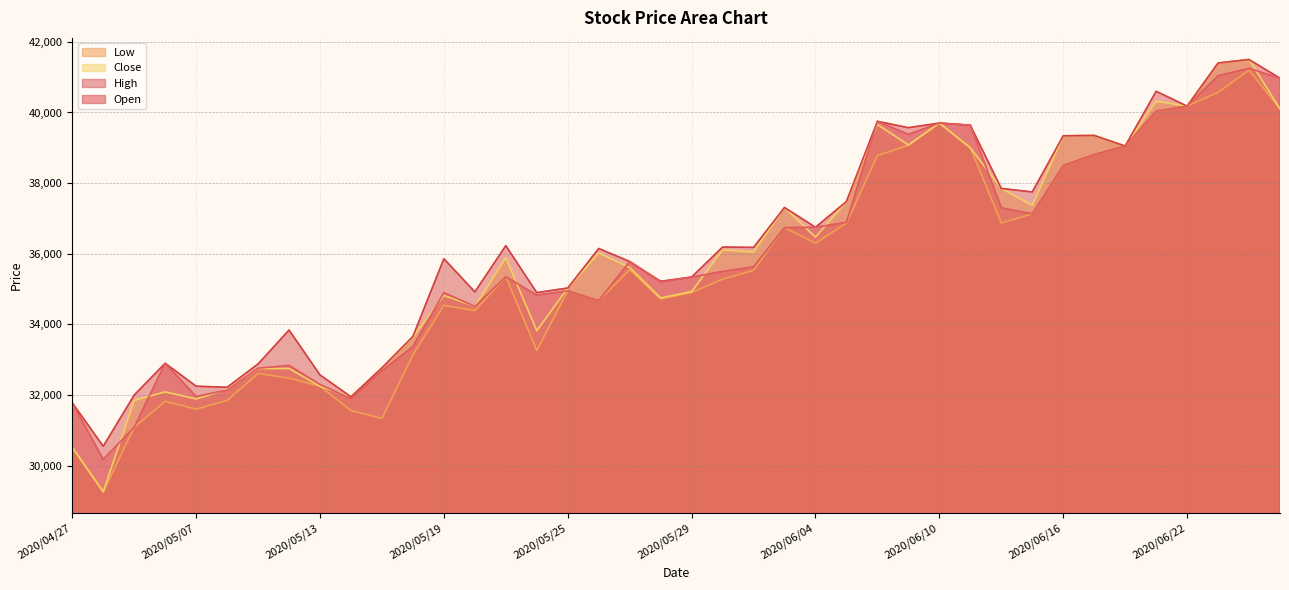

Is the value of Low at 2020/06/04 greater than the value of High at 2020/06/22?

No